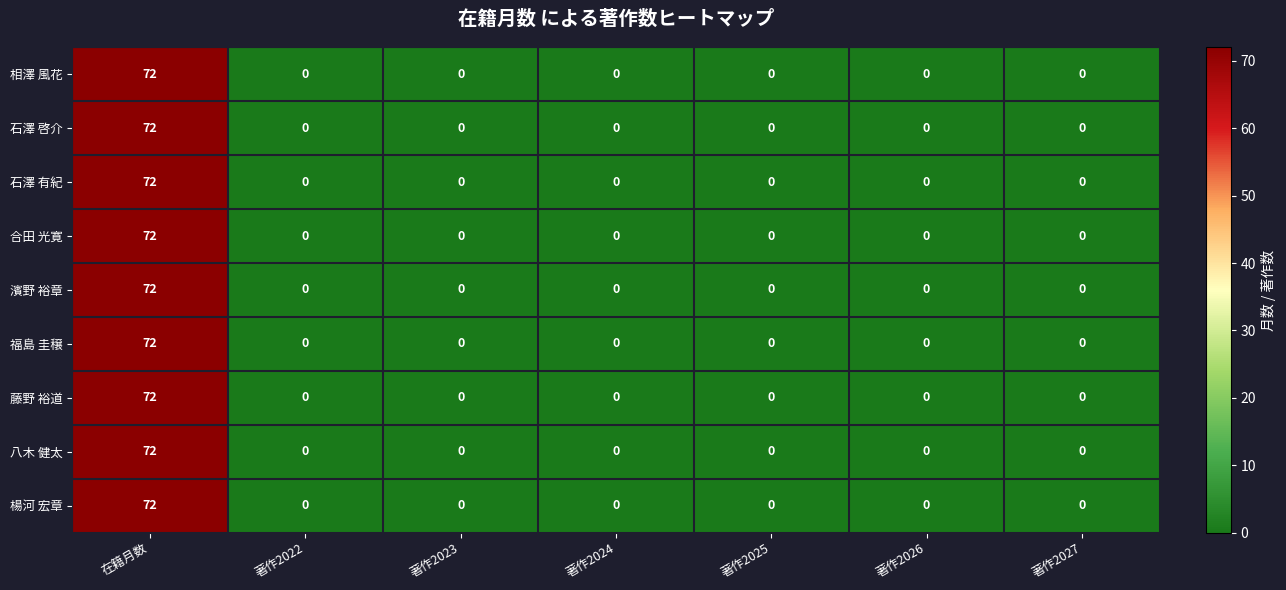

Count the number of data series in this chart.

9